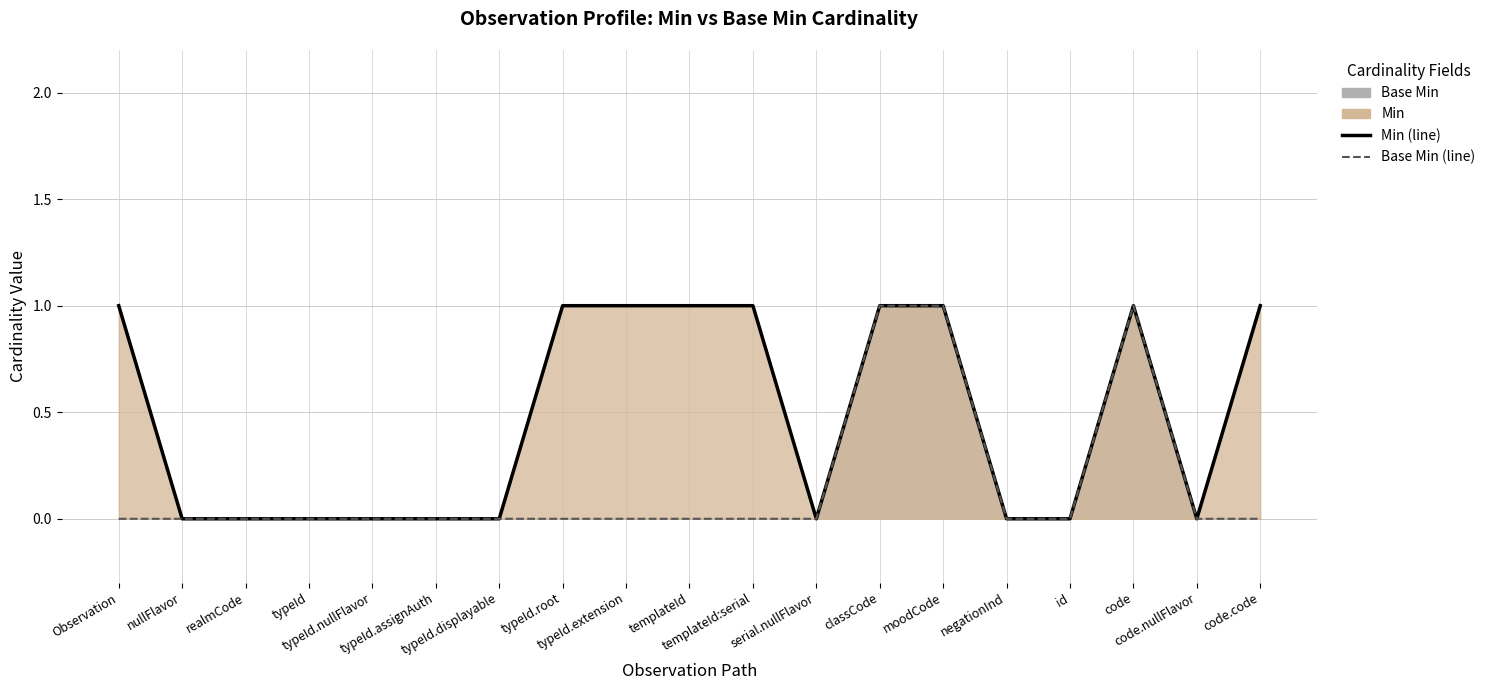

Reading left to right, what are all the values shown in this chart?

Min (line): 1	0	0	0	0	0	0	1	1	1	1	0	1	1	0	0	1	0	1
Base Min (line): 0	0	0	0	0	0	0	0	0	0	0	0	1	1	0	0	1	0	0